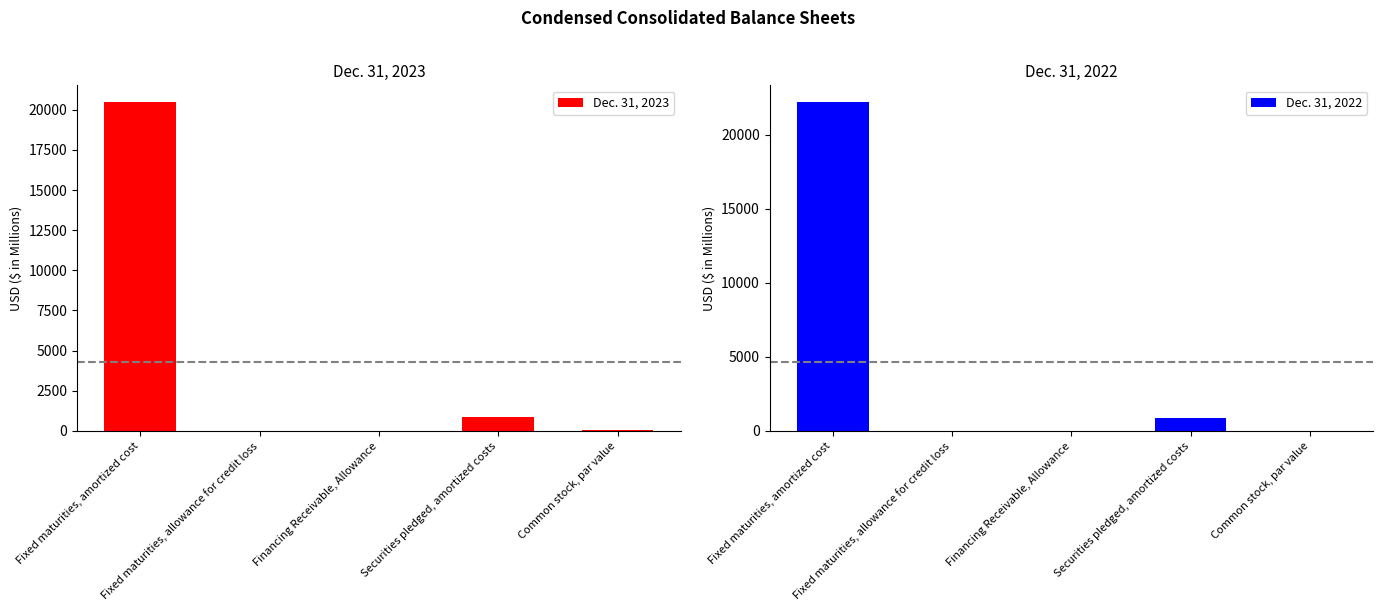

What is the sum of the Dec. 31, 2023 values at Fixed maturities, amortized cost and Common stock, par value?

20546